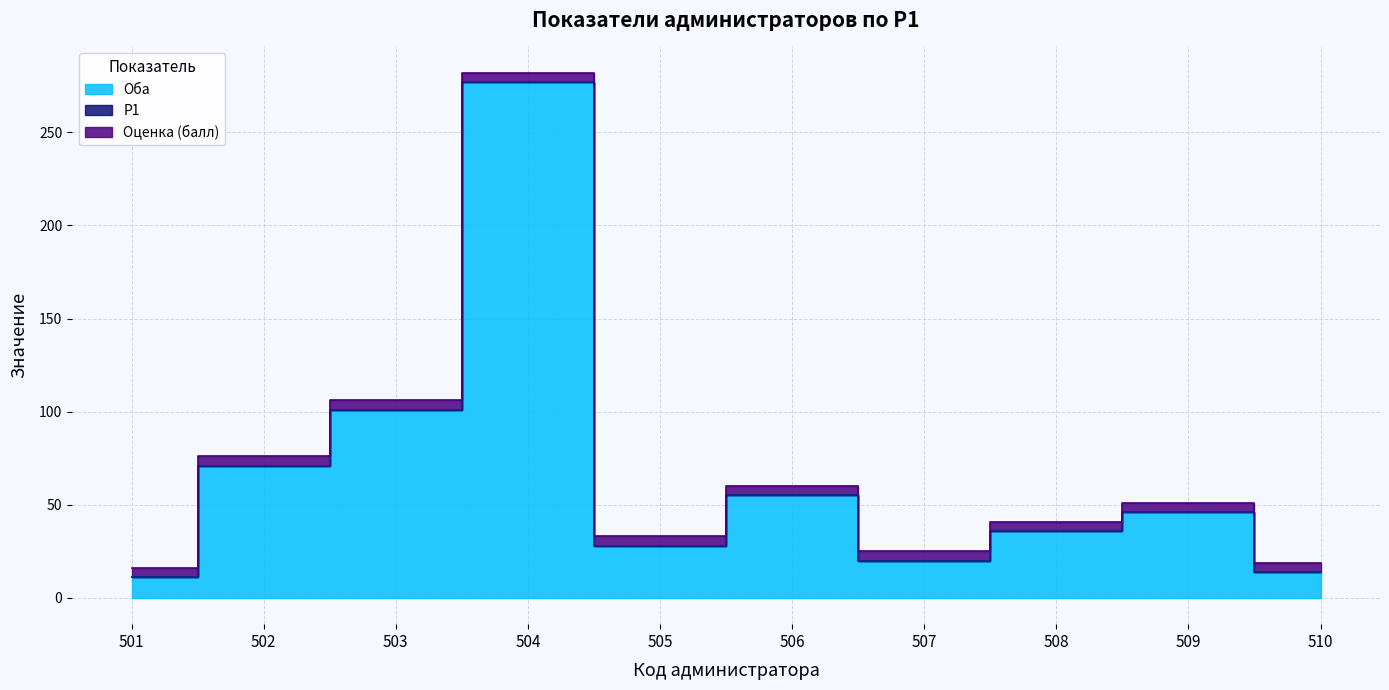

At which label is Оценка (балл) closest to 5?

501